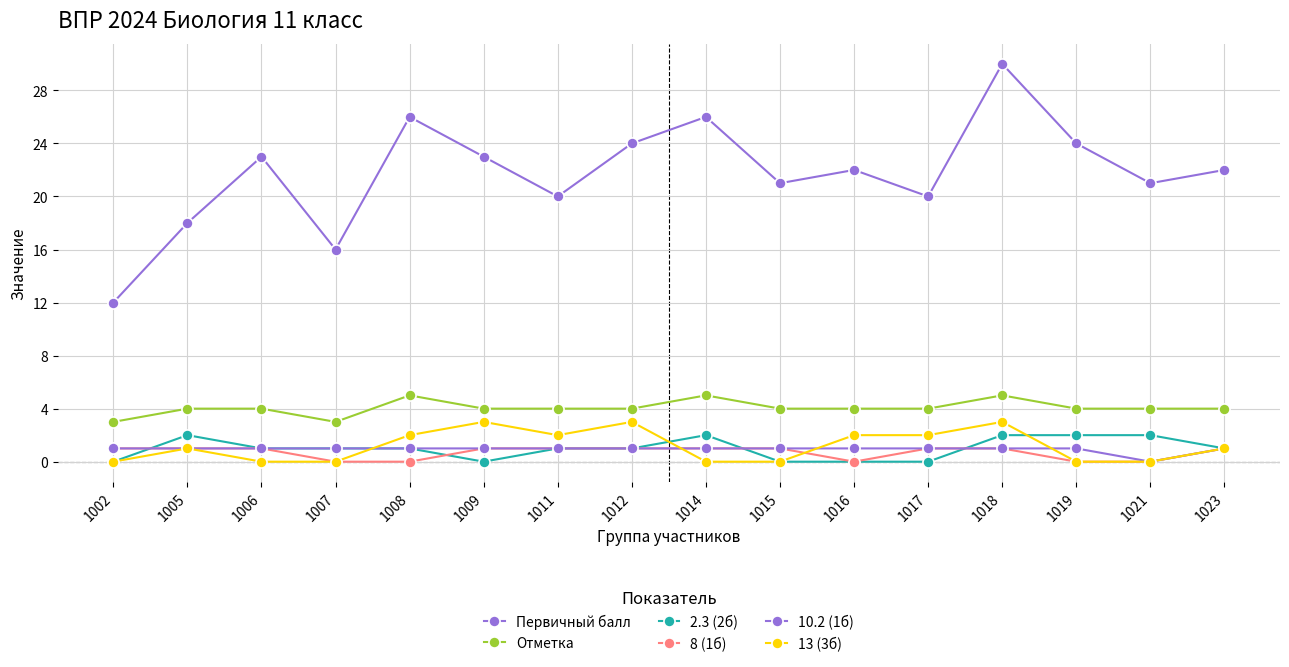

How many data points does each series have?

16